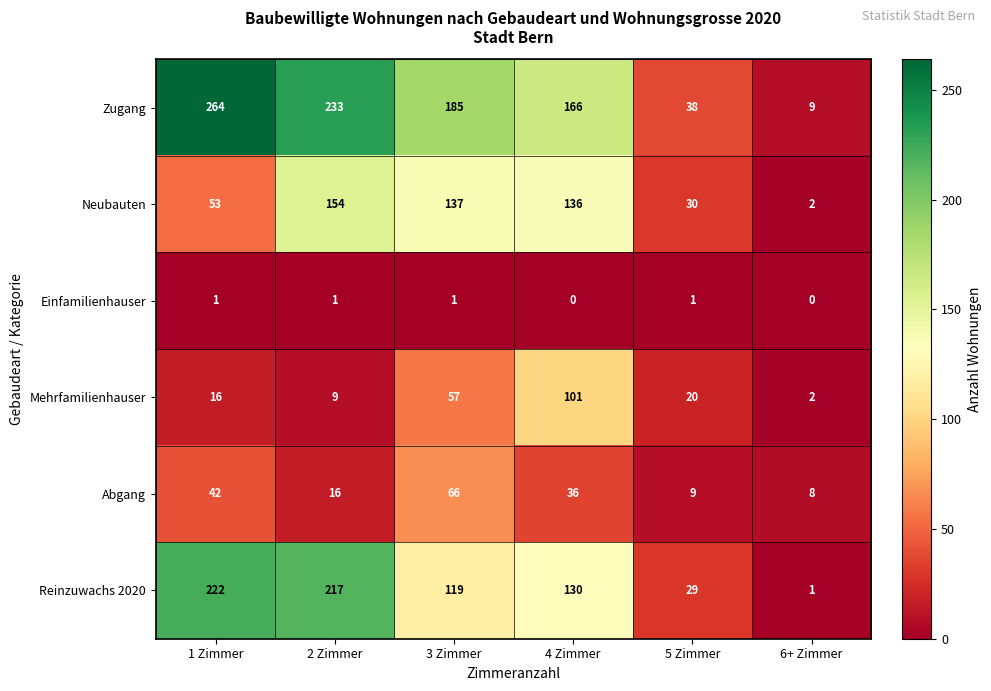

Which series has the widest spread of values?

Zugang